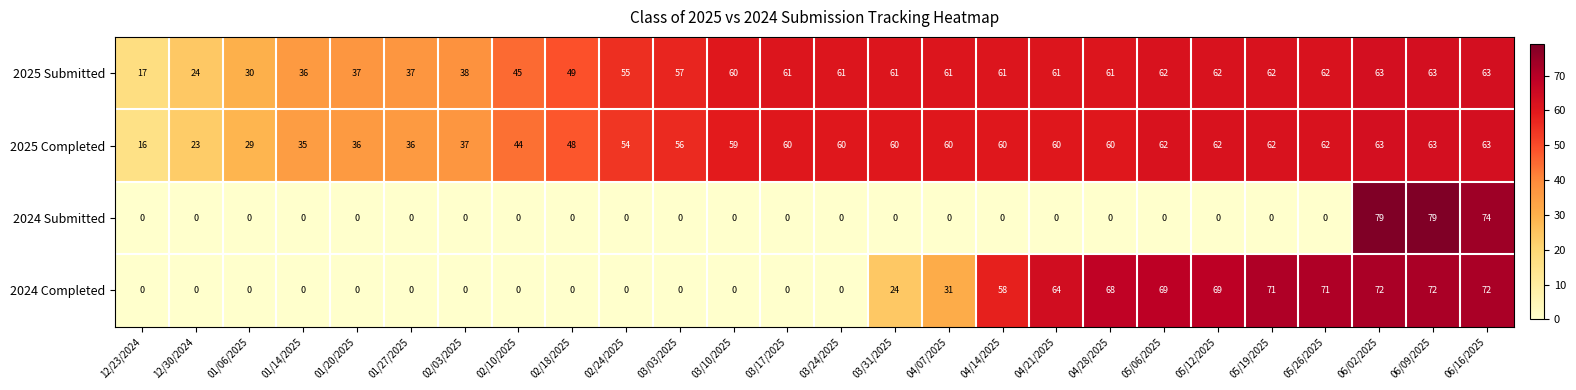

Which category has the lowest value in the 2025 Completed series?

12/23/2024